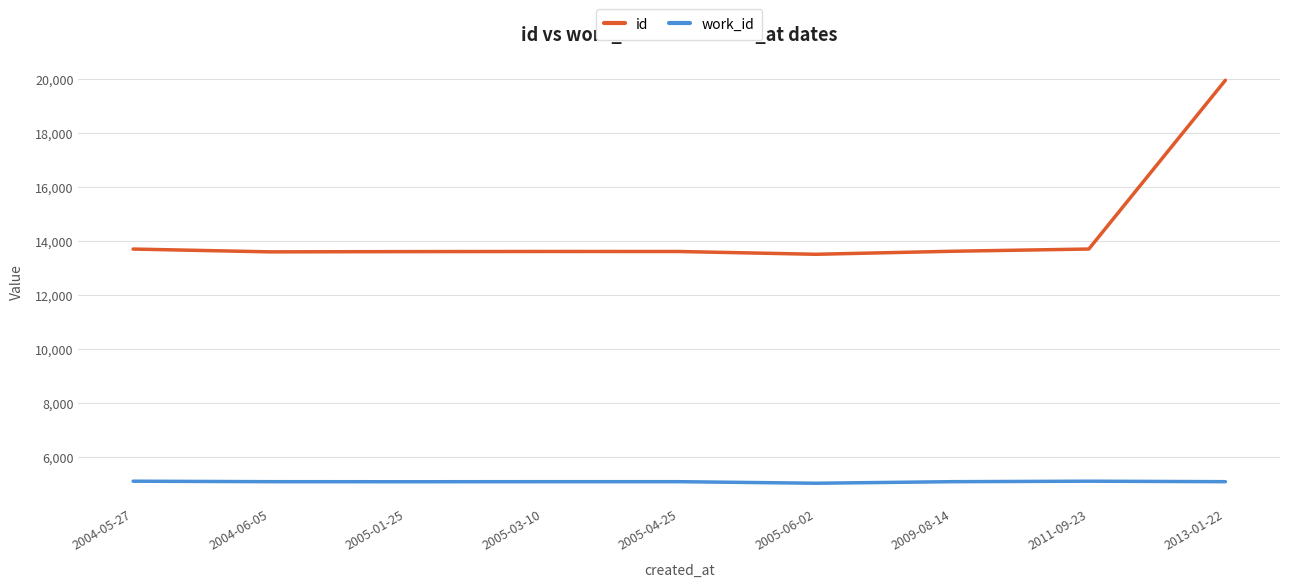

What is the lowest value of the id series?

13505